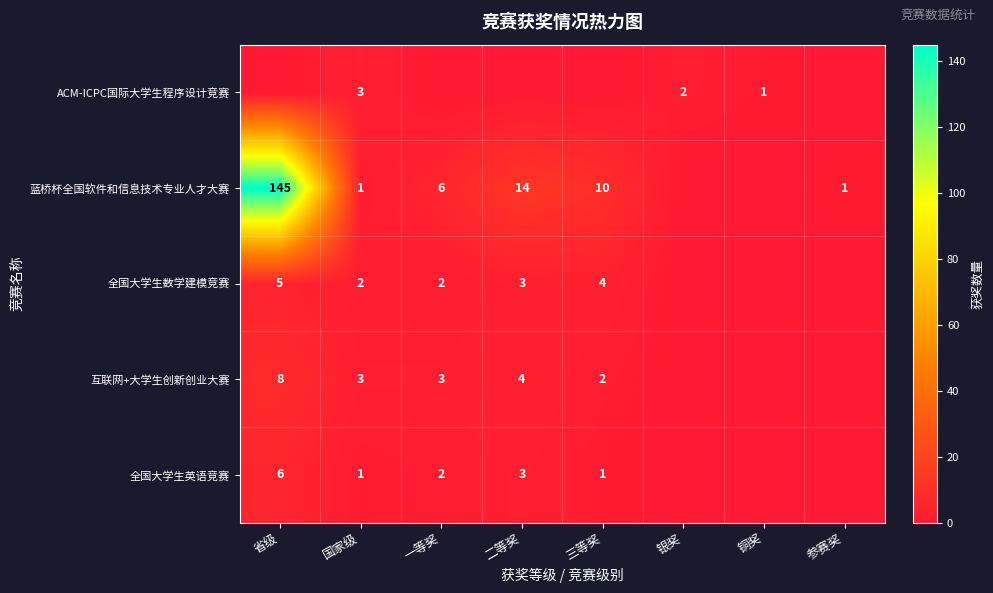

Is it true that 全国大学生数学建模竞赛 equals 3 at 省级?

False